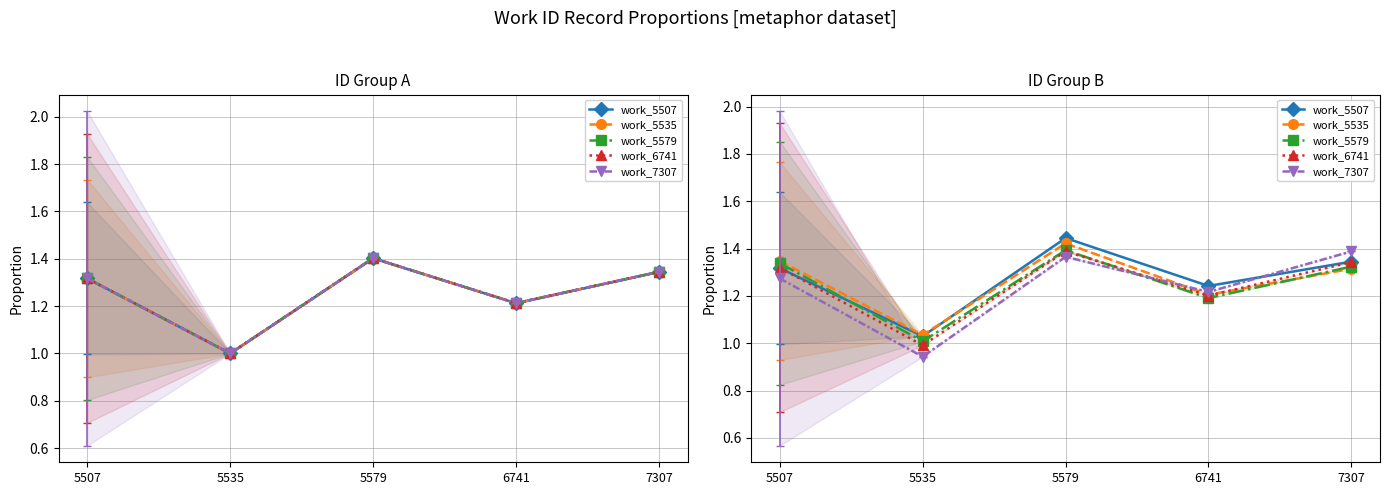

What is the difference between the maximum and minimum values in the work_5535 series?

0.4